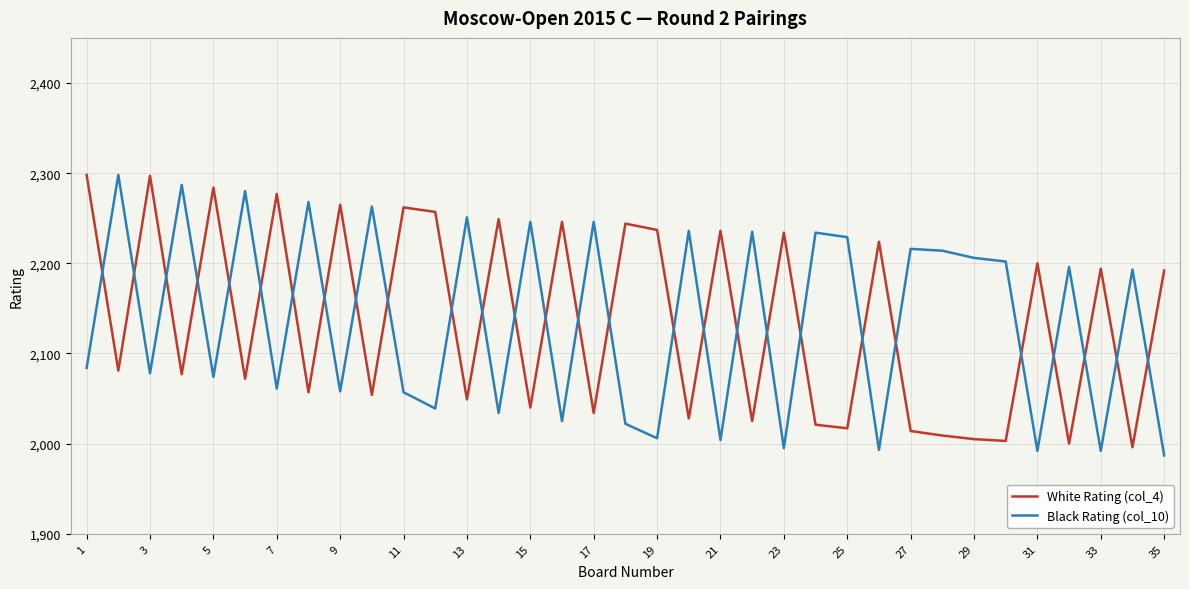

What is the lowest value of the White Rating (col_4) series?

1996